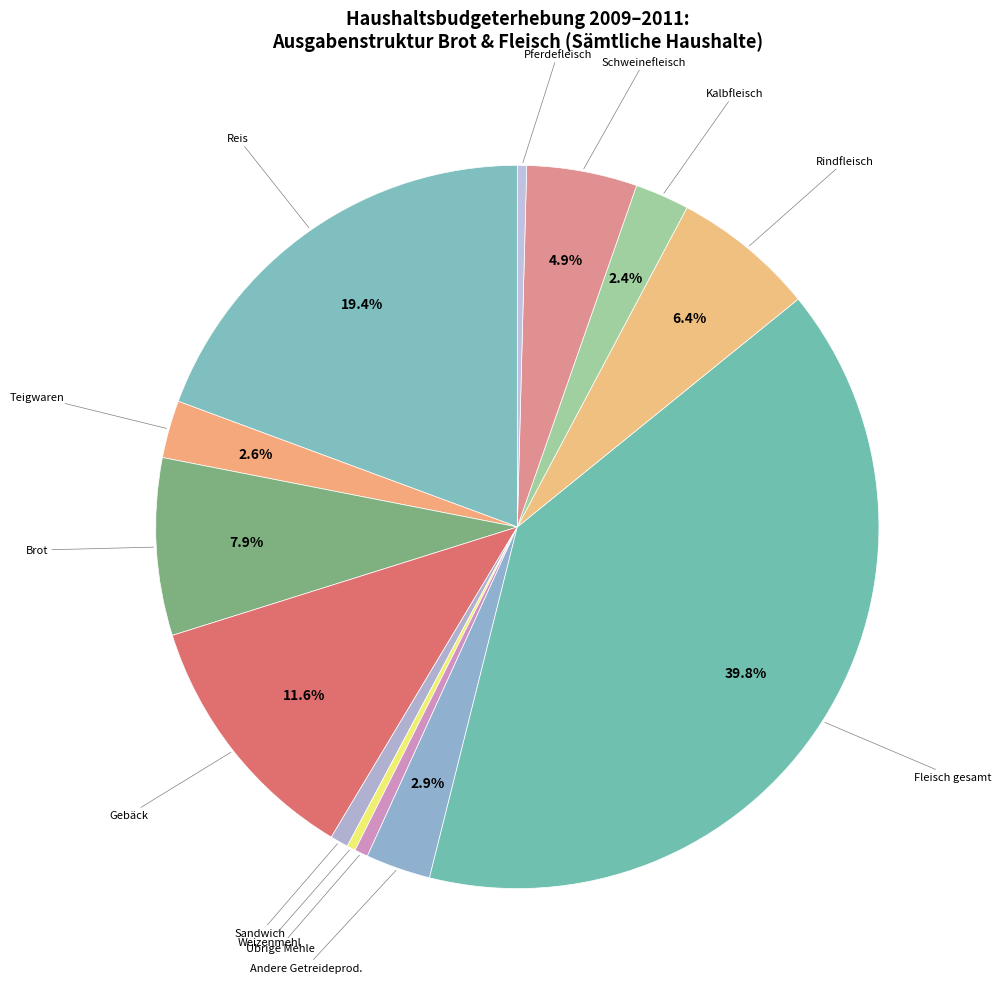

Which category has the biggest portion of the pie?

Fleisch gesamt